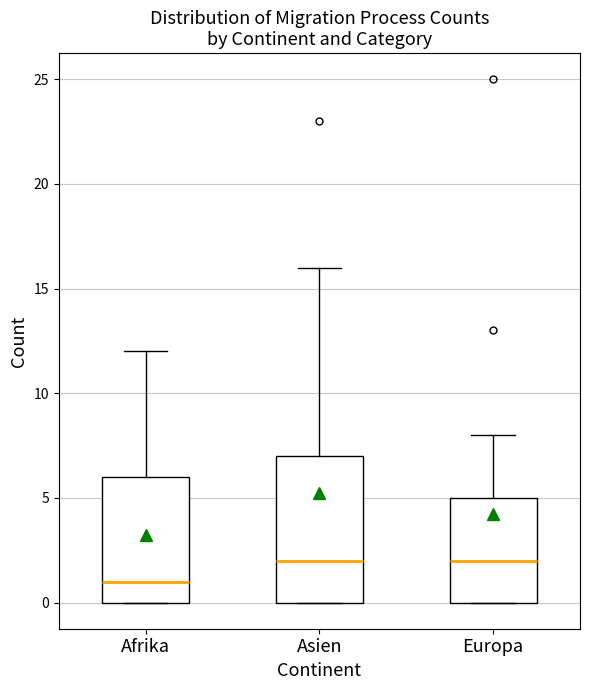

Where is the upper edge of the box for Europa on the y-axis? The values are not printed on the chart, so give them approximately, as read against the axis.

5